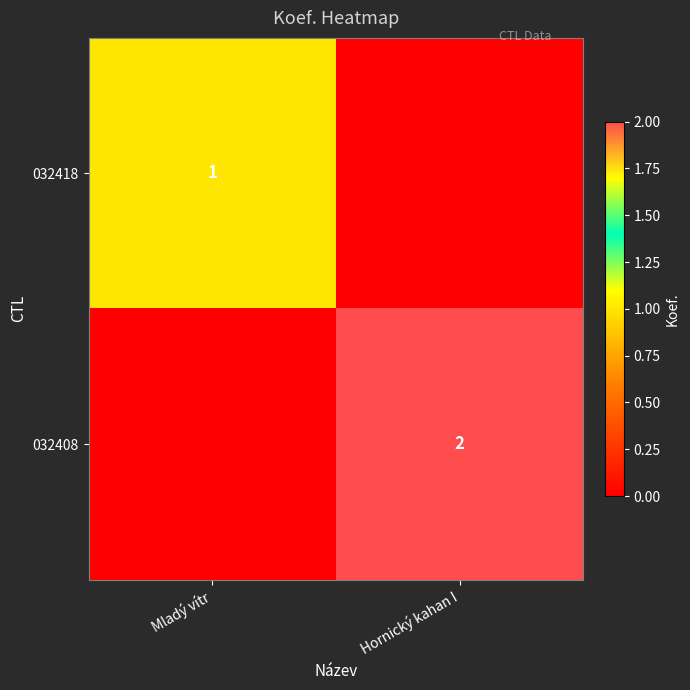

Is it true that 032418 equals 1 at Mladý vítr?

True